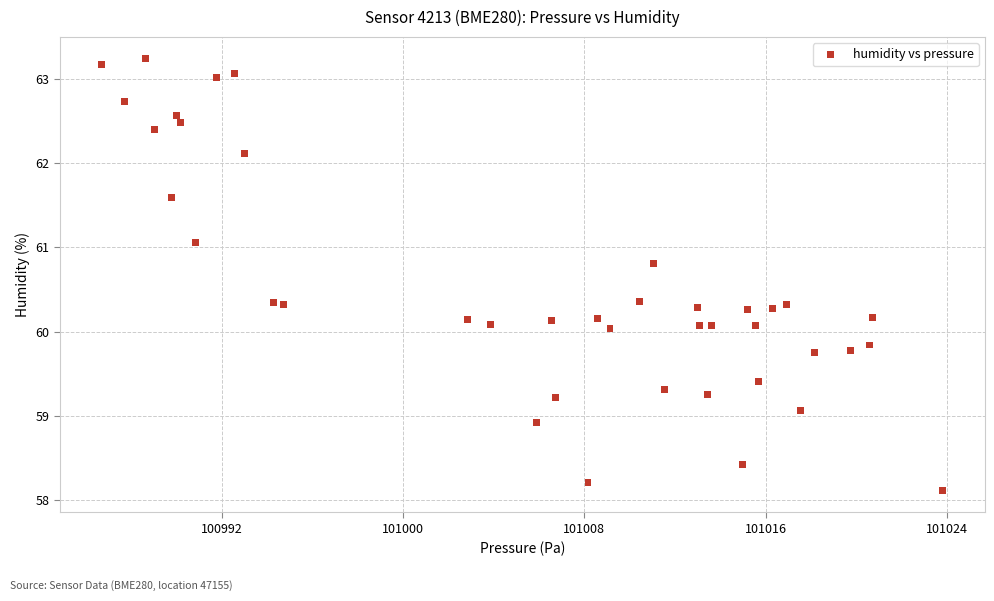

What is the range of Y values (max minus min)?

5.1